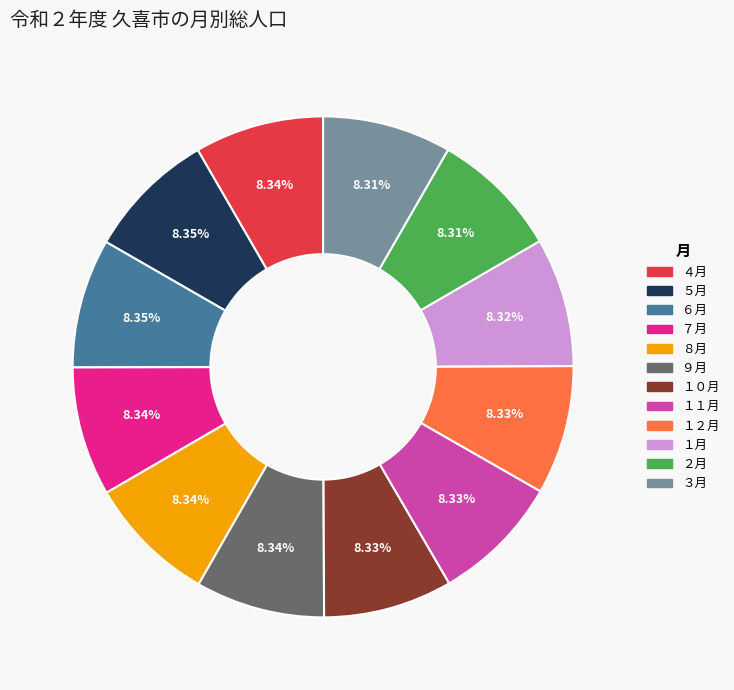

Is there a majority slice in this chart?

No